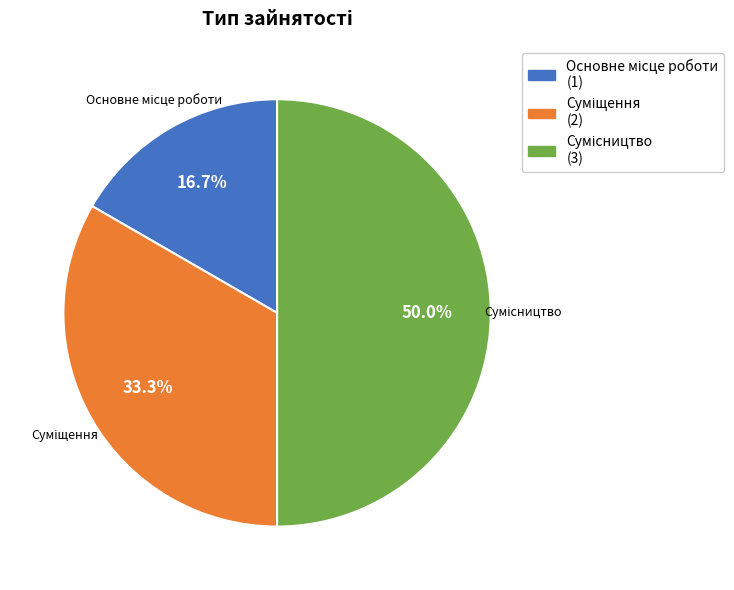

Rank the categories by value from highest to lowest.

Сумісництво, Суміщення, Основне місце роботи